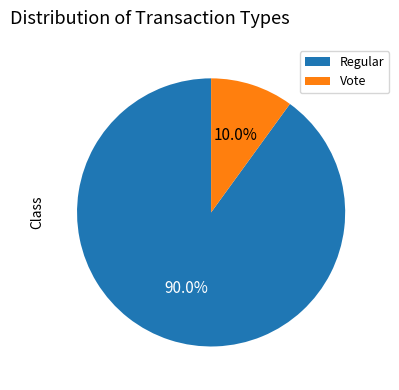

Which has a higher value, Regular or Vote?

Regular